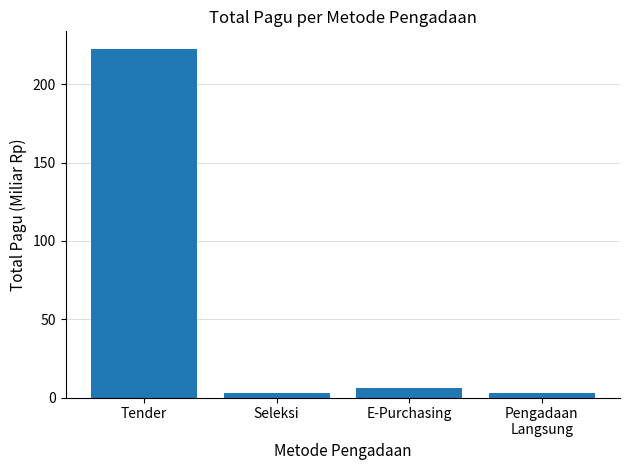

Are the bars grouped side by side (vs. stacked)?

No